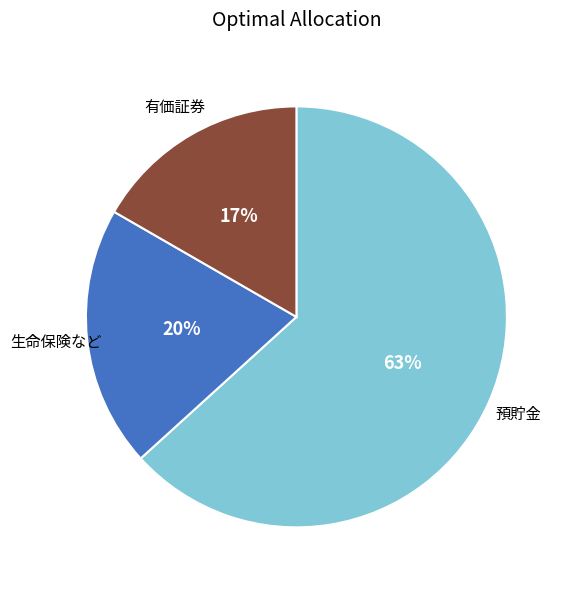

Combined, do 預貯金 and 有価証券 account for over 50%?

Yes